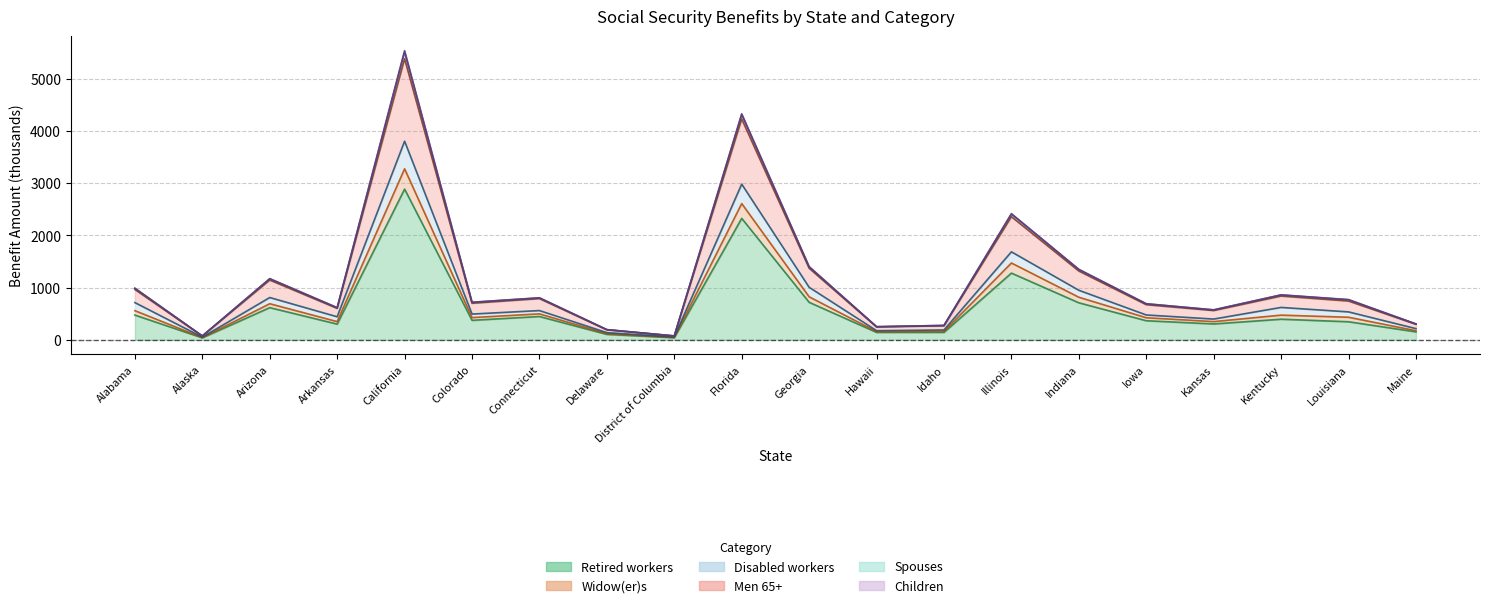

At which label does Children reach its minimum?

Alaska